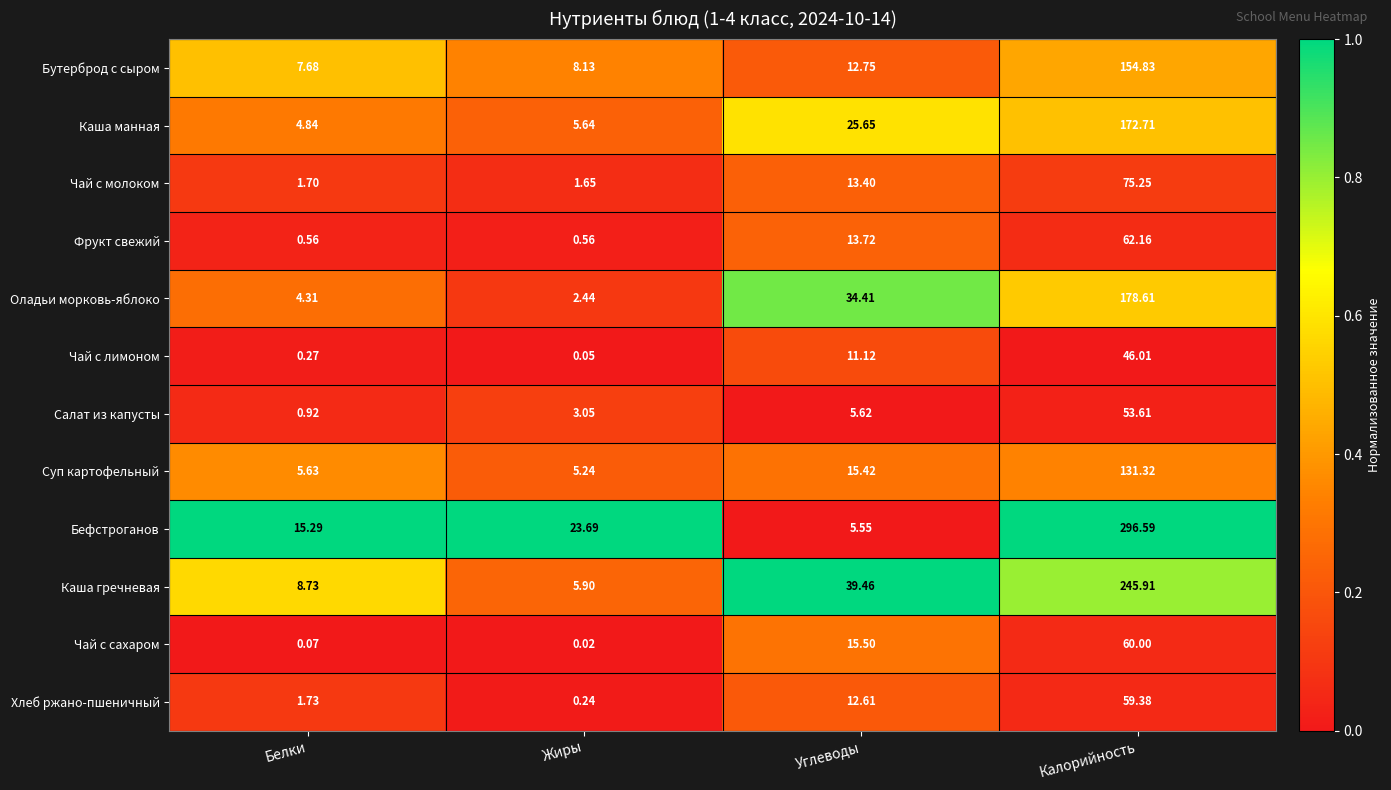

At which category does the chart reach its peak across all series?

Калорийность